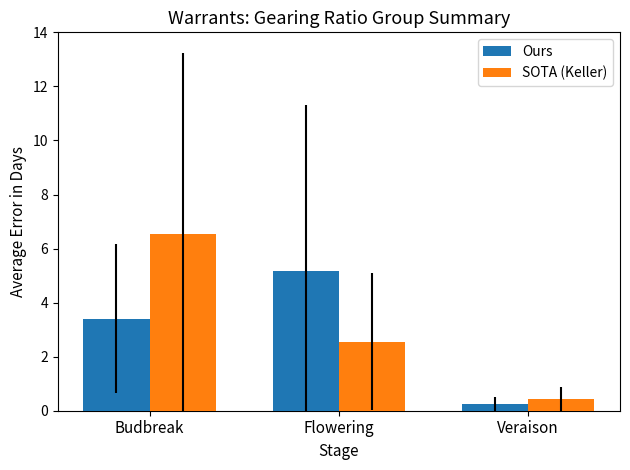

How many distinct data groups are displayed?

2